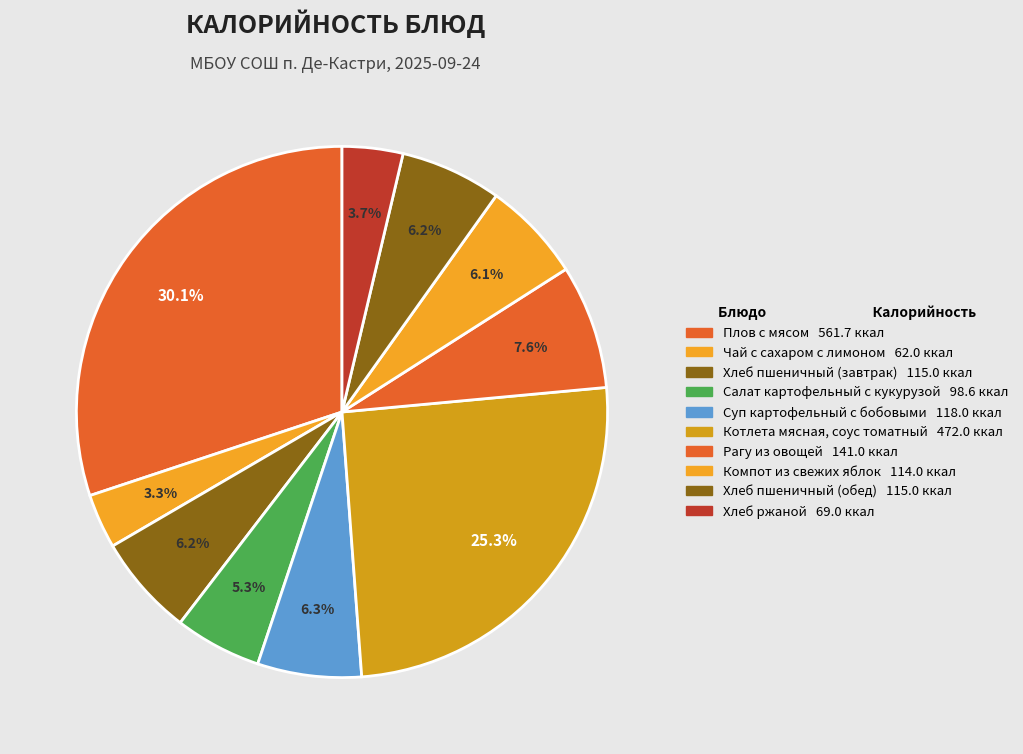

How many segments does this pie chart have?

10